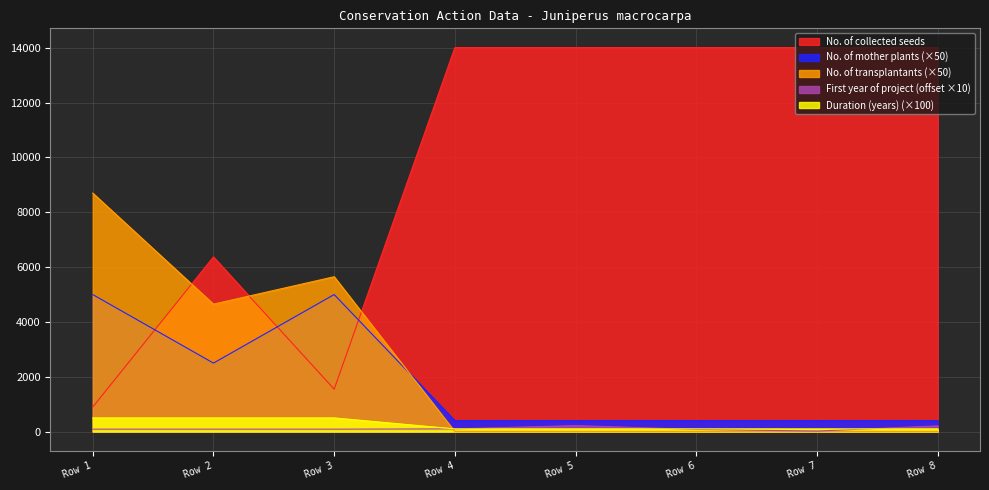

Reading left to right, what are all the values shown in this chart?

No. of collected seeds: Row 1=896	Row 2=6373	Row 3=1549	Row 4=14010	Row 5=14010	Row 6=14010	Row 7=14010	Row 8=14010
No. of mother plants: Row 1=5000	Row 2=2500	Row 3=5000	Row 4=400	Row 5=400	Row 6=400	Row 7=400	Row 8=400
No. of transplantants: Row 1=8700	Row 2=4650	Row 3=5650	Row 4=0	Row 5=0	Row 6=0	Row 7=0	Row 8=0
First year of the project: Row 1=90	Row 2=90	Row 3=90	Row 4=100	Row 5=220	Row 6=80	Row 7=20	Row 8=210
Duration (years): Row 1=500	Row 2=500	Row 3=500	Row 4=100	Row 5=100	Row 6=100	Row 7=100	Row 8=100